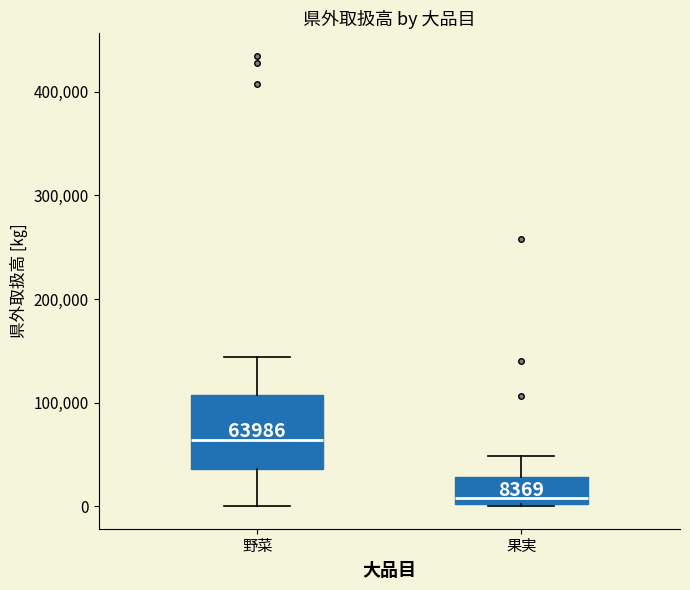

Which box has the highest median line?

野菜